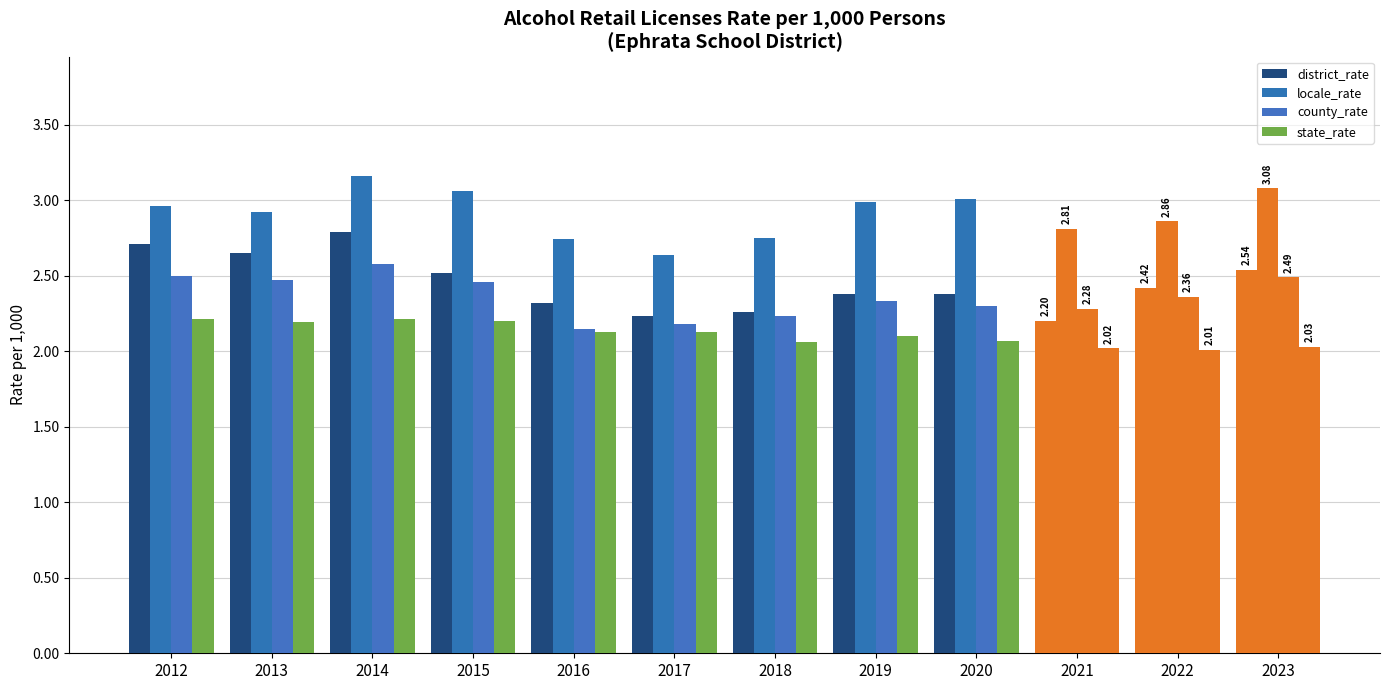

How many series are shown in this chart?

4